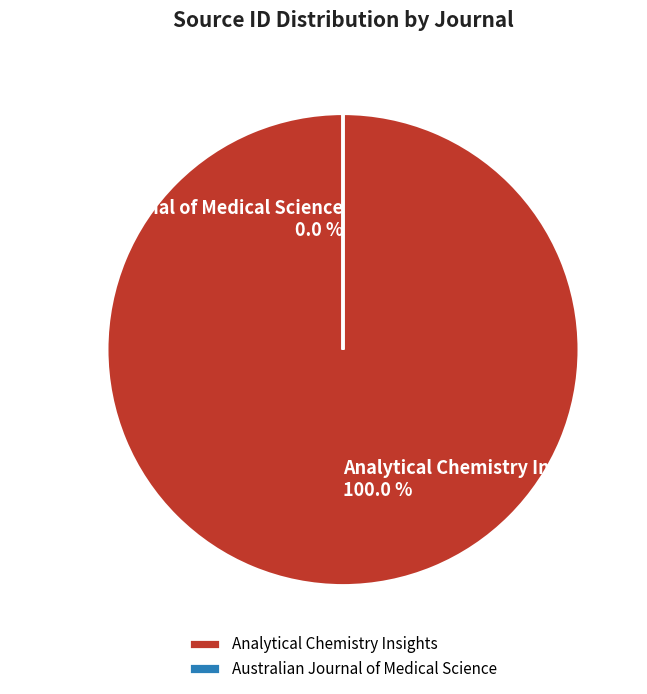

Which category has the smallest portion of the pie?

Australian Journal of Medical Science